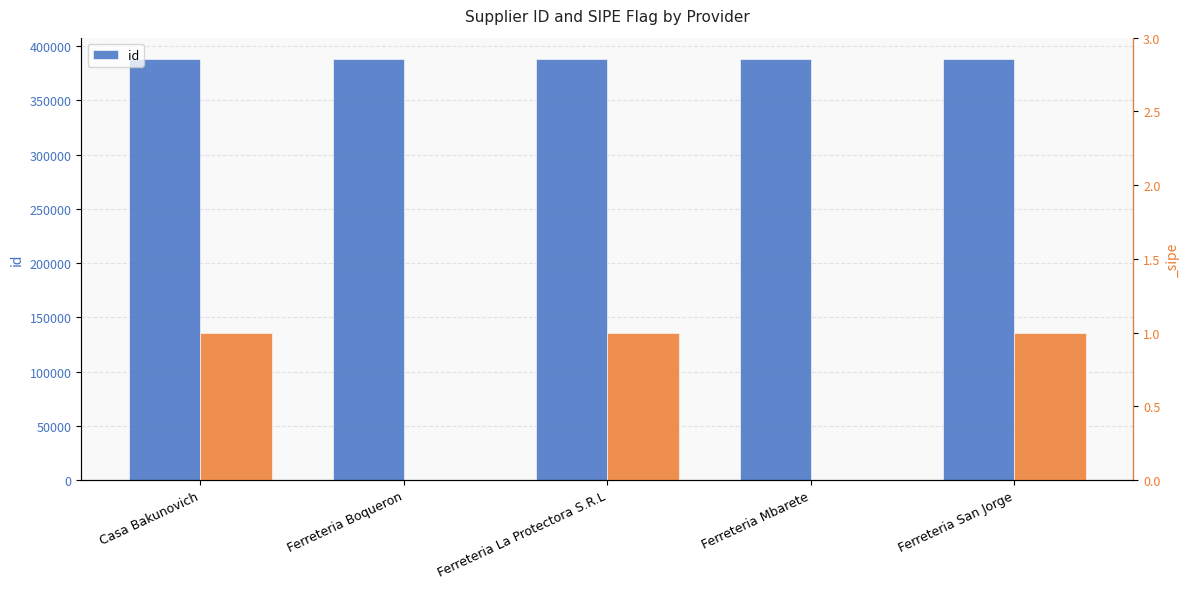

The value at Ferreteria San Jorge is 568351. True or false?

False